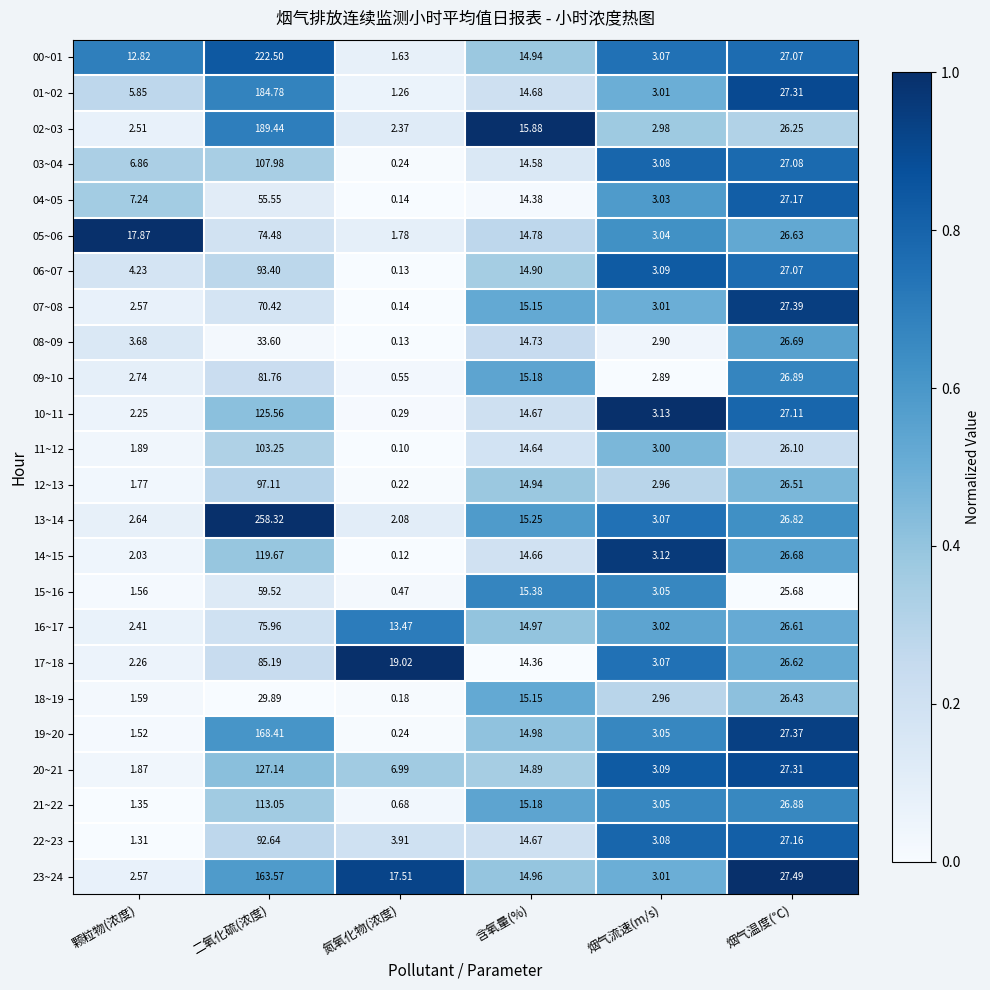

How many distinct data groups are displayed?

24